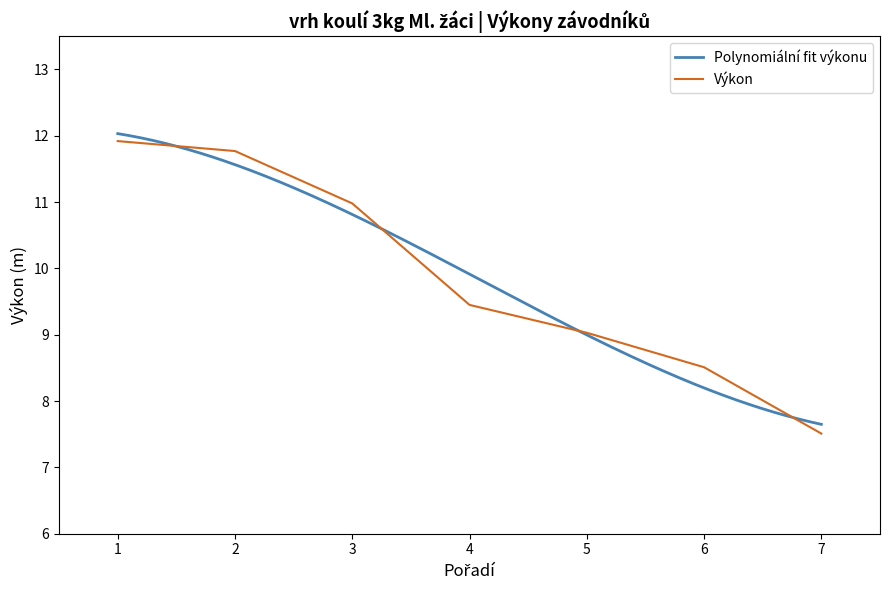

Does the chart have visible grid lines?

No